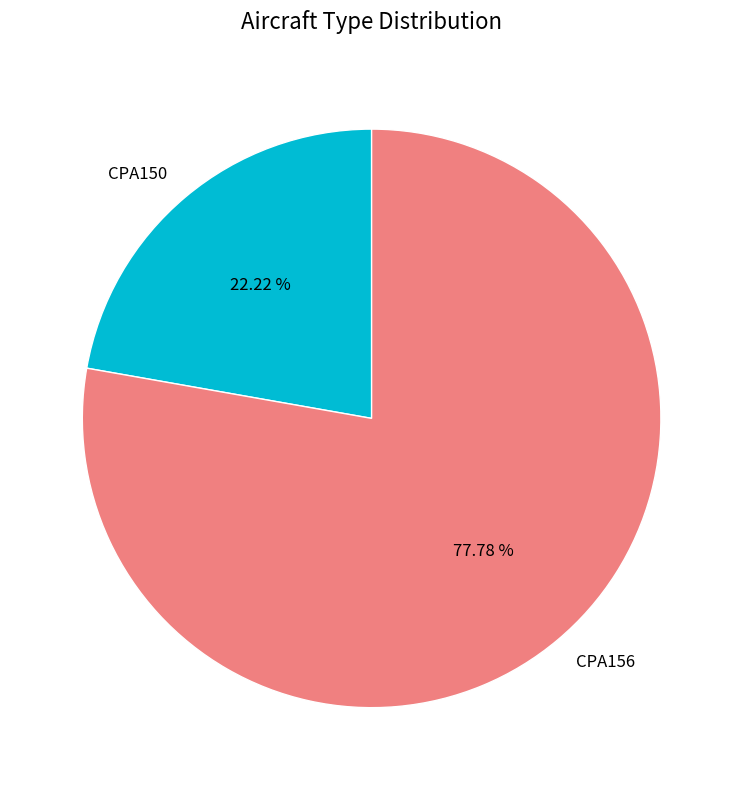

True or false: CPA150 accounts for 30% of the total.

False